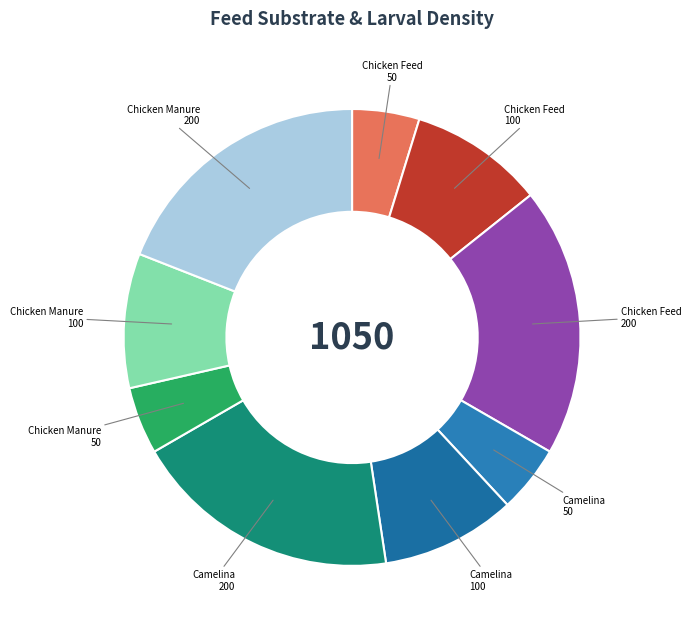

How many segments does this pie chart have?

9